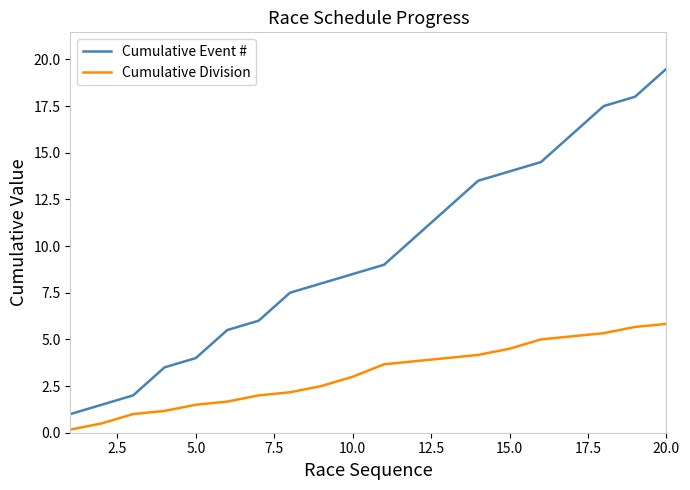

List the series in order of their overall mean, highest first.

Cumulative Event #, Cumulative Division